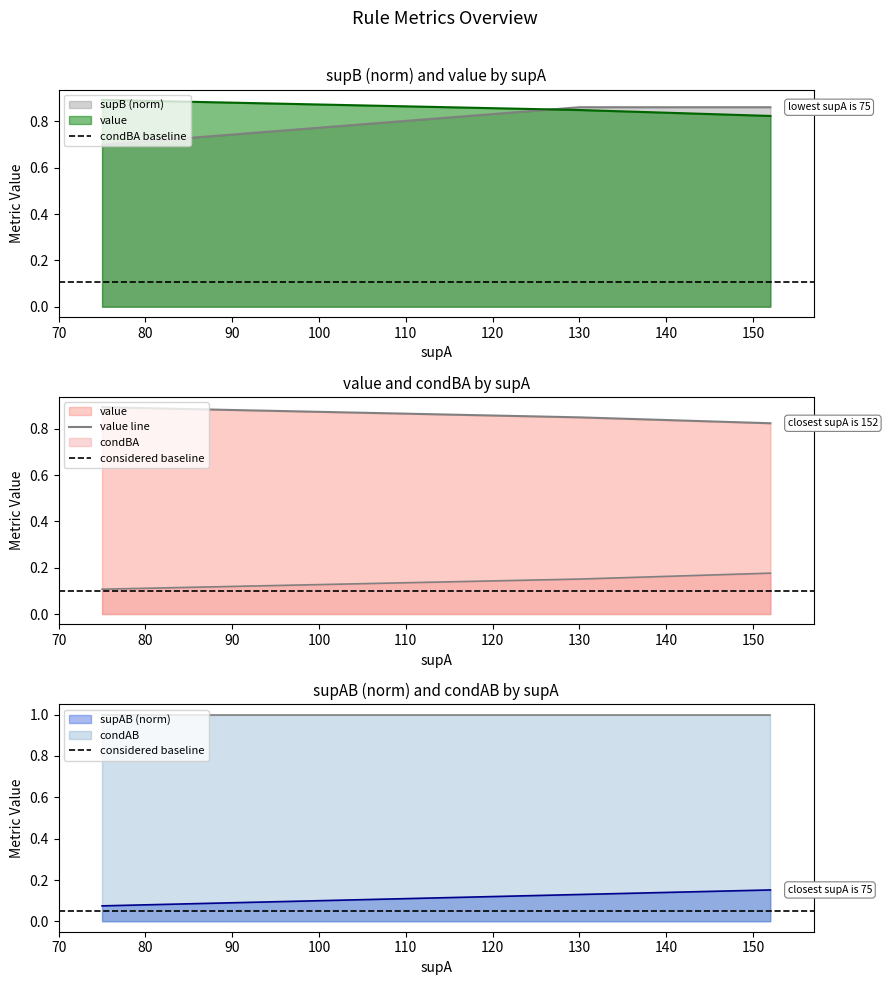

What is the spread (max minus min) of values at 152?

0.7